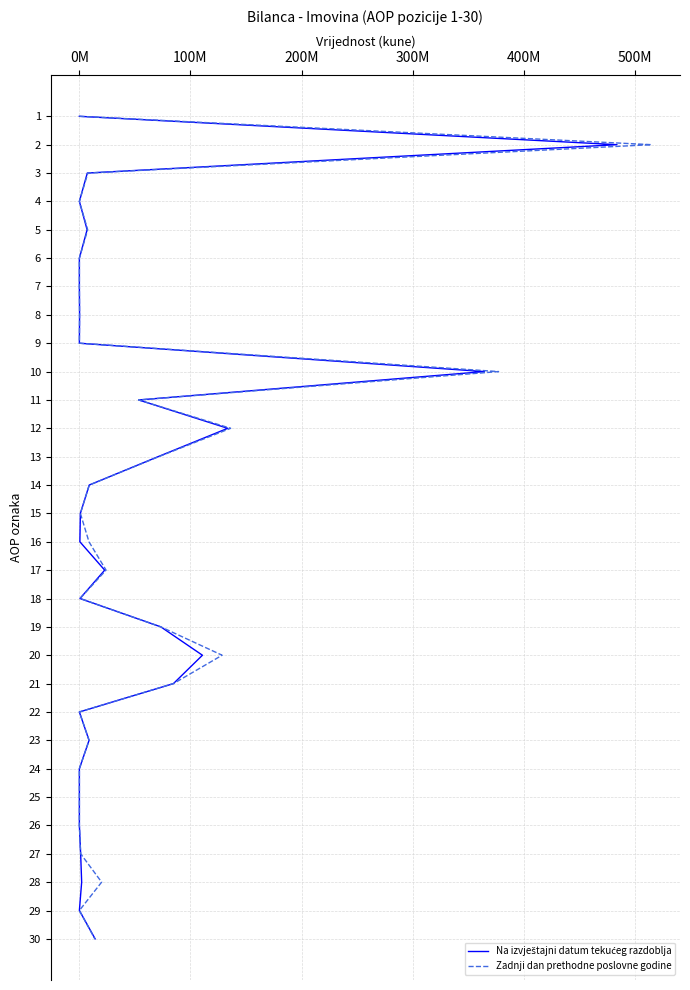

What is the difference between the Na izvještajni datum tekućeg razdoblja values at 500M and 200M?

3